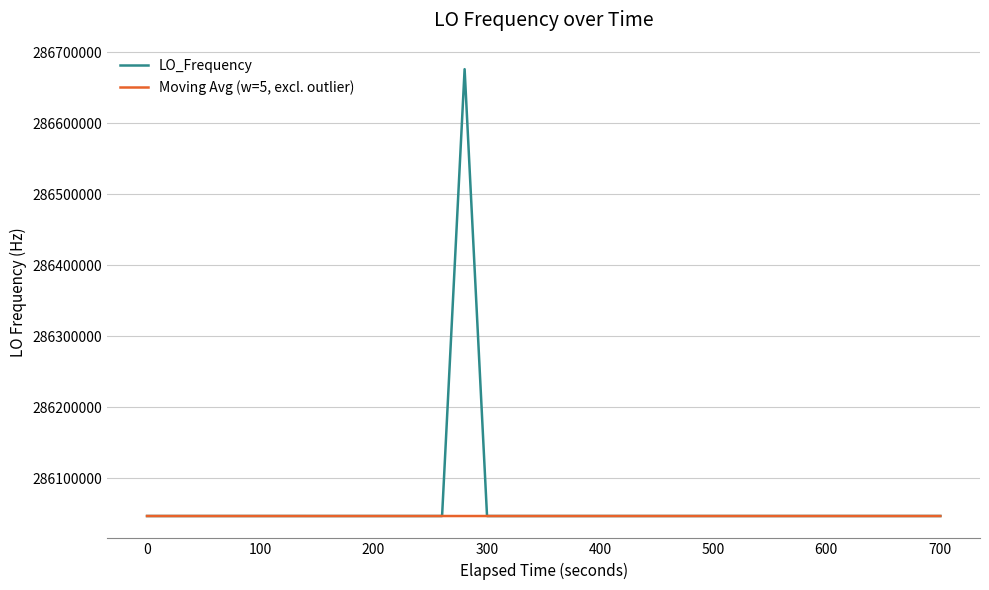

What is the maximum value for Moving Avg (w=5, excl. outlier)?

286047009.6